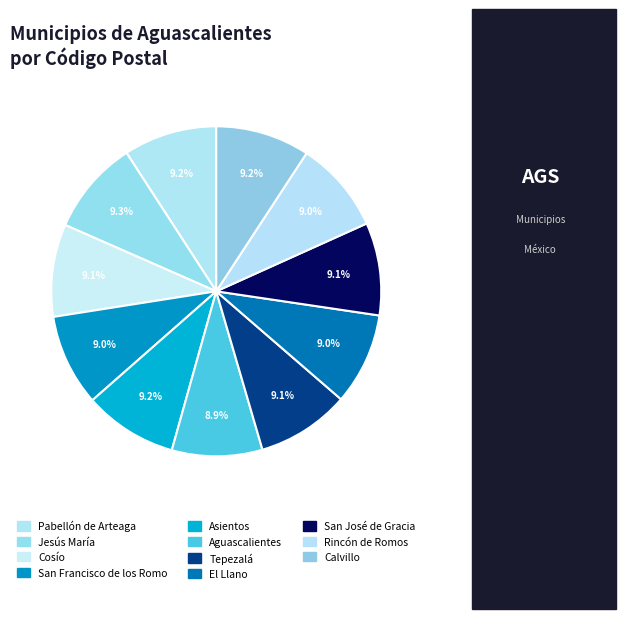

Count the number of slices in the pie.

11